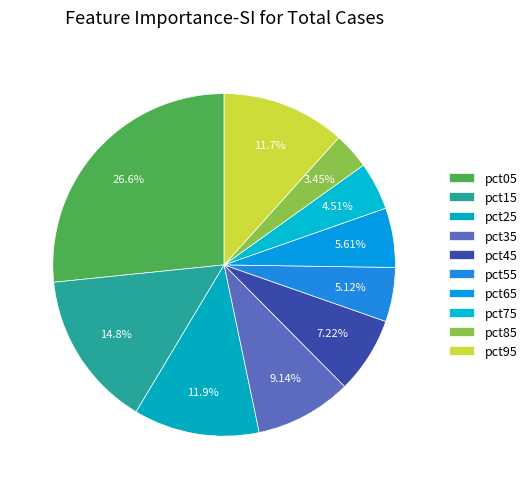

How many slices are in this pie chart?

10